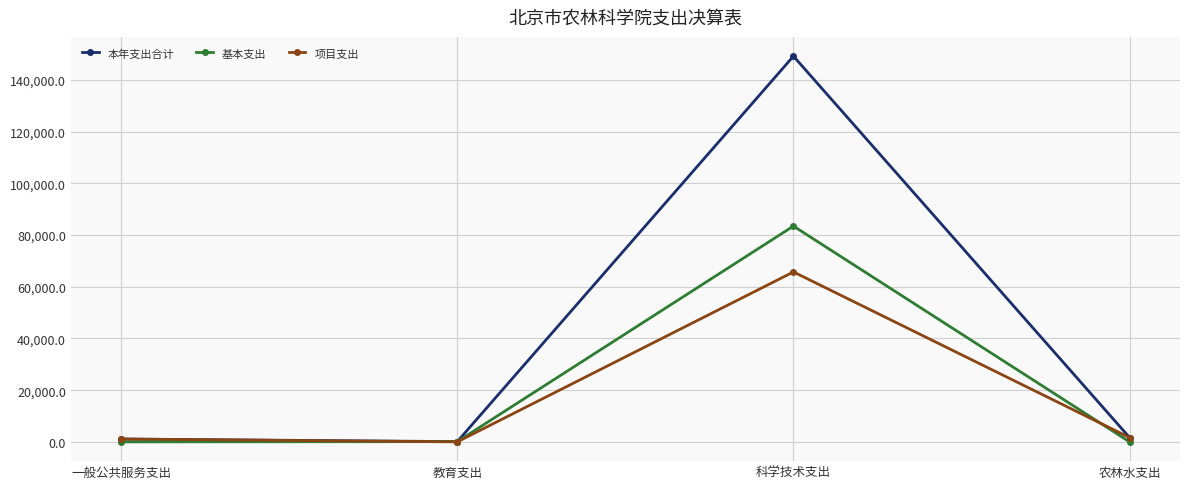

Is it true that 基本支出 equals 57259.7 at 农林水支出?

False